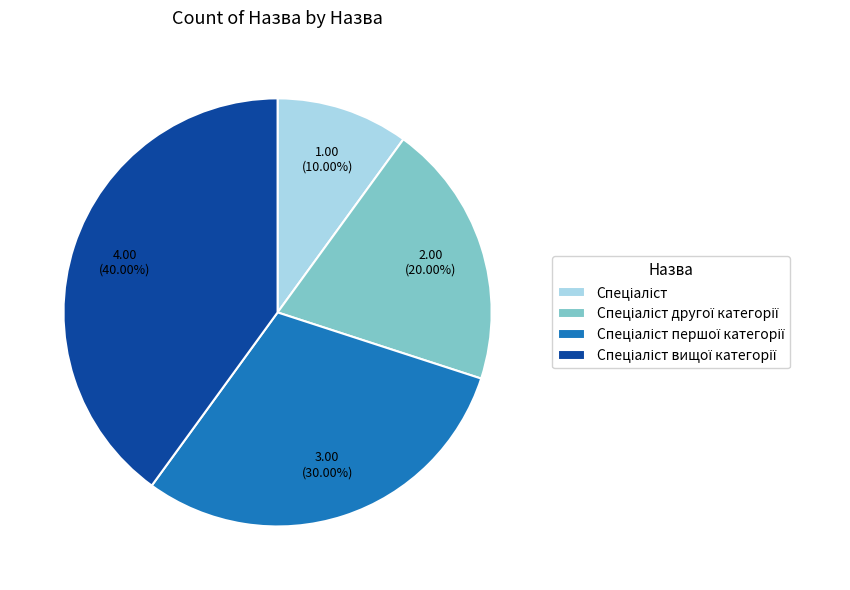

Is there any slice that represents more than half of the pie?

No